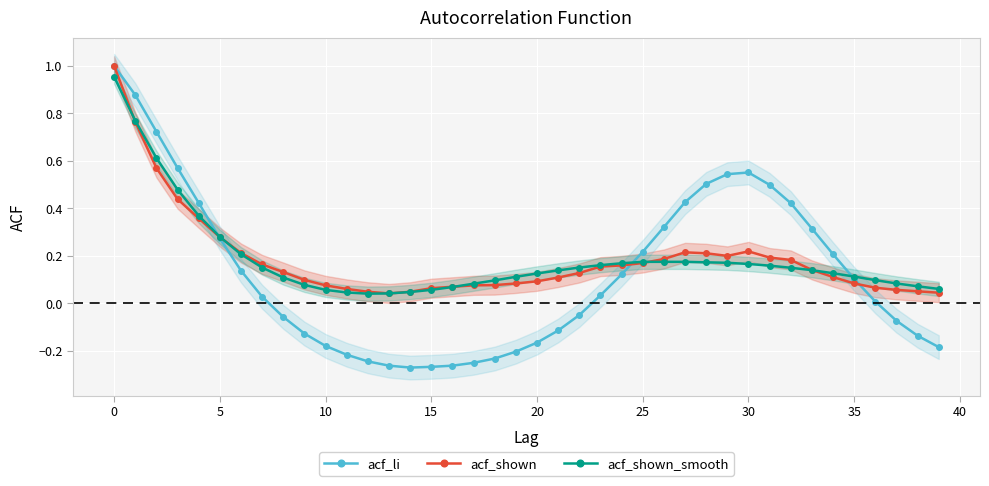

Count the number of data series in this chart.

3